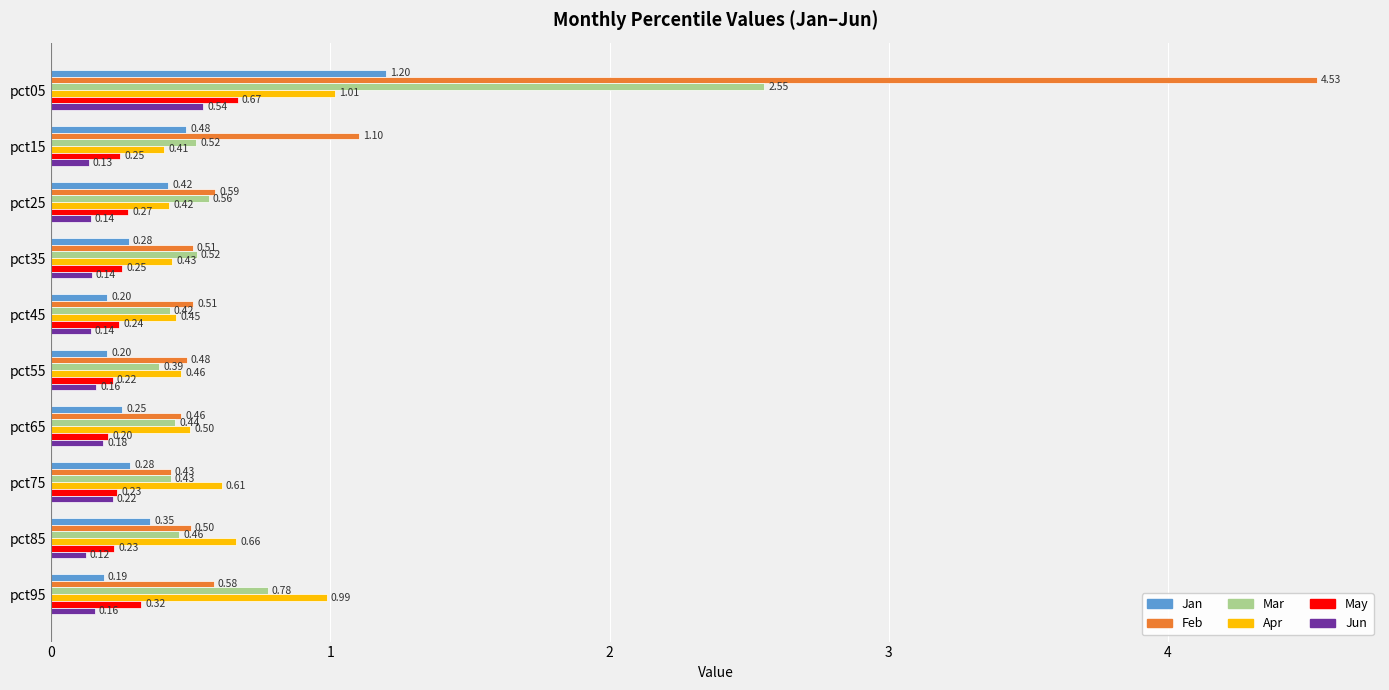

How many categories are shown in the chart?

10